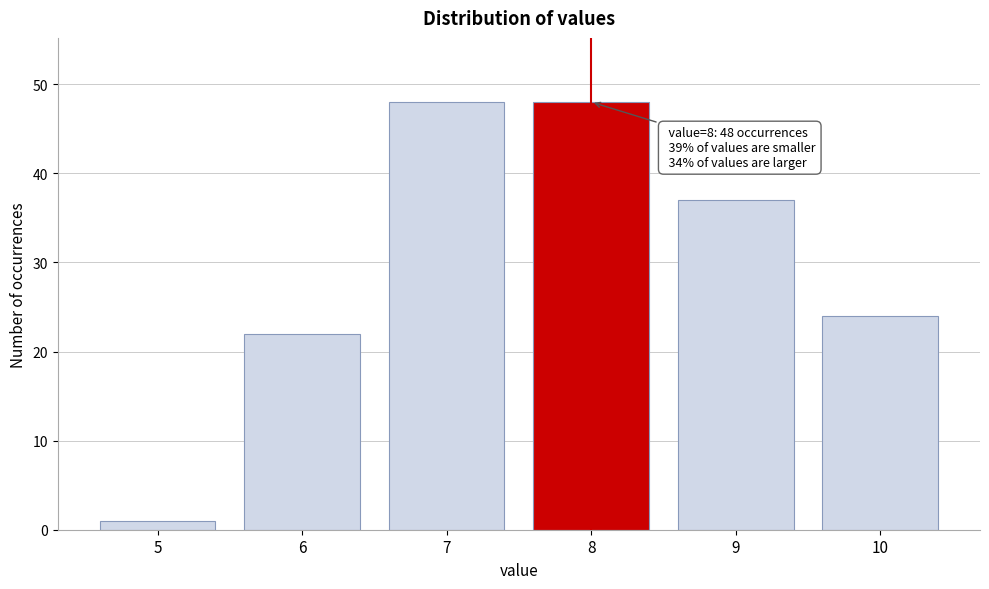

Reading left to right, what are all the values shown in this chart?

5=1	6=22	7=48	8=48	9=37	10=24